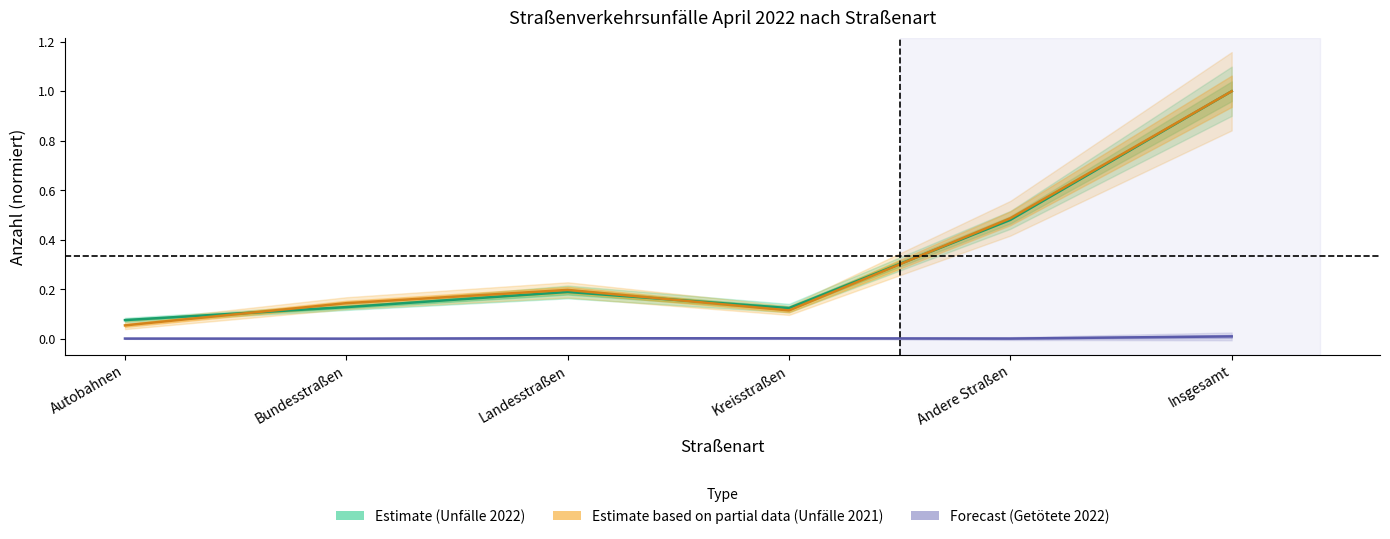

Is it true that Getötete 2022 (Forecast) equals 0.0 at Landesstraßen?

False